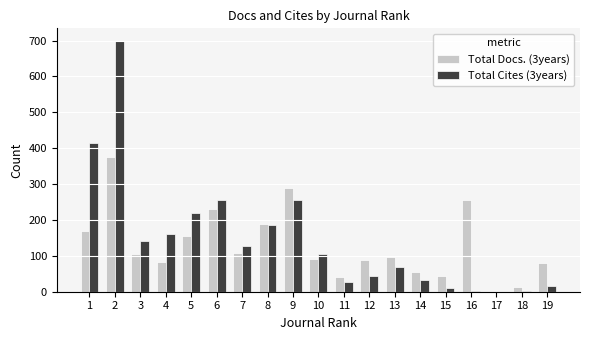

Is it true that Total Docs. (3years) equals 385 at 16?

False